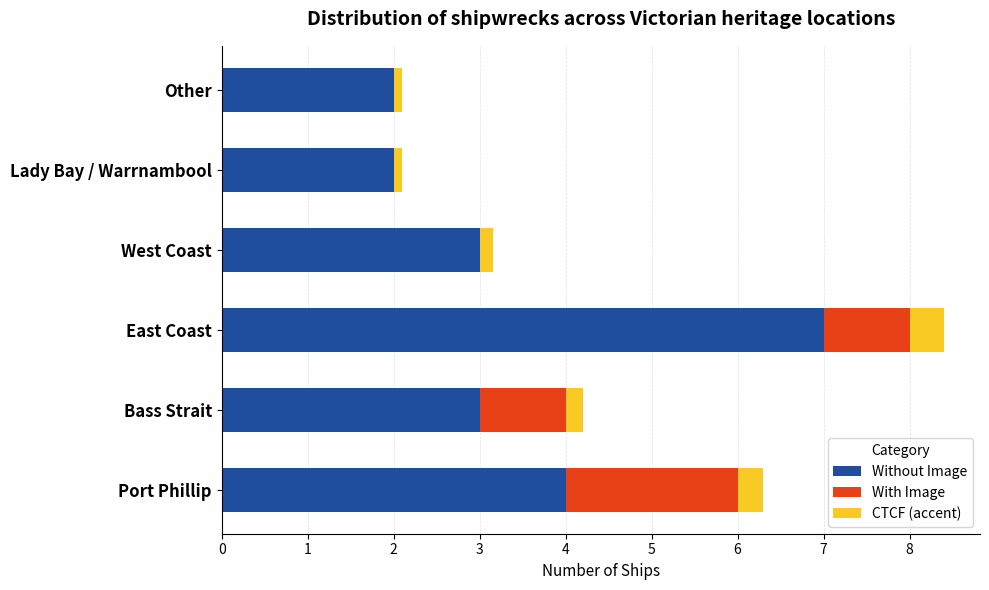

The Without Image series shows 4.0 at Port Phillip. True or false?

True